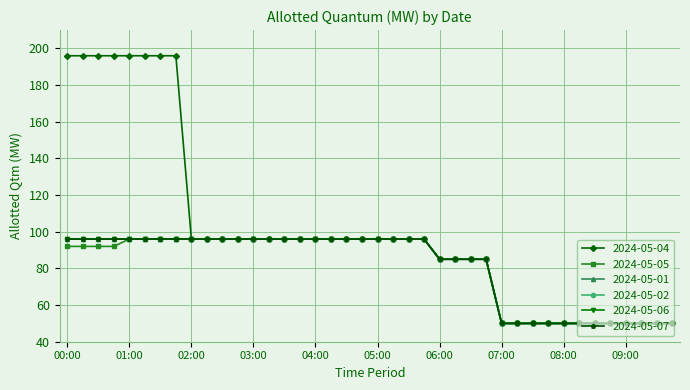

Does the chart have visible grid lines?

Yes